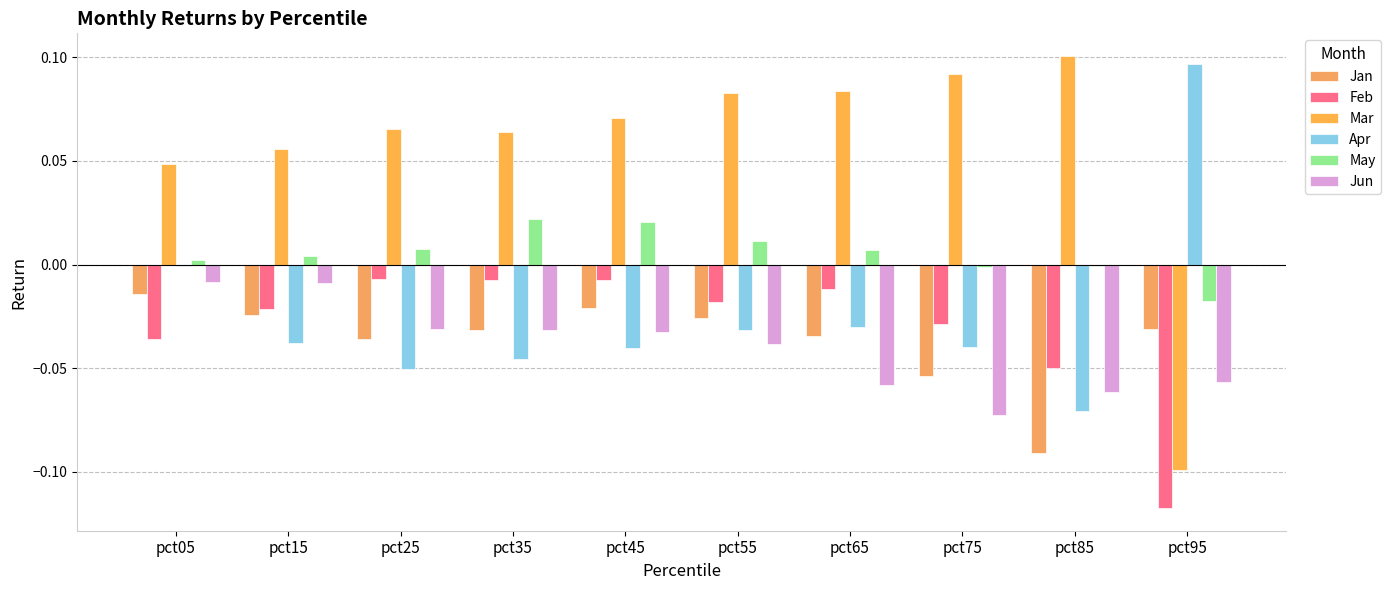

How many bars are there in total?

60